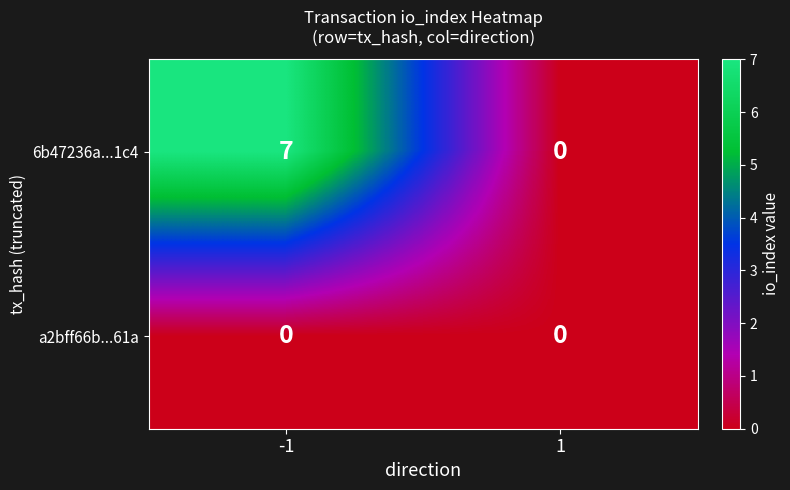

Count the number of categories in the chart.

2